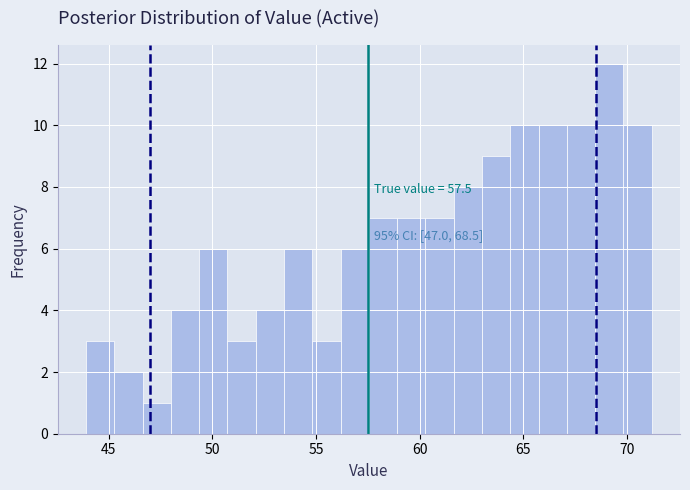

Read against the x-axis, roughly where is the centre of the tallest bar?

69.0